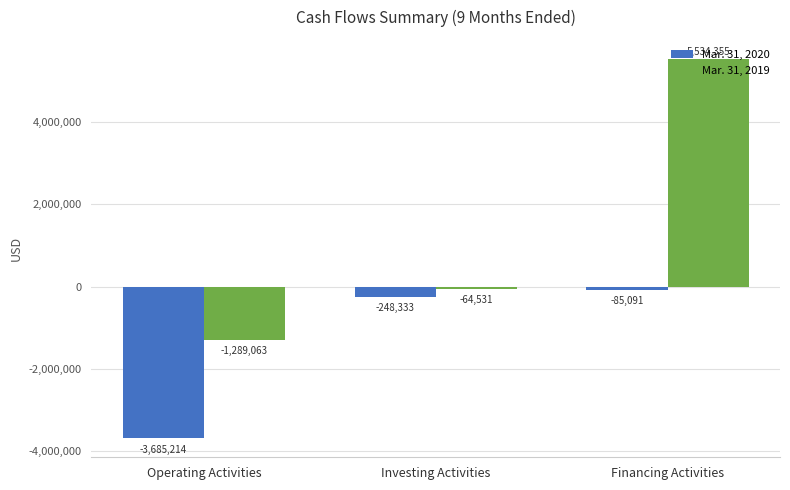

Which series changed the most between Operating Activities and Investing Activities?

Mar. 31, 2020